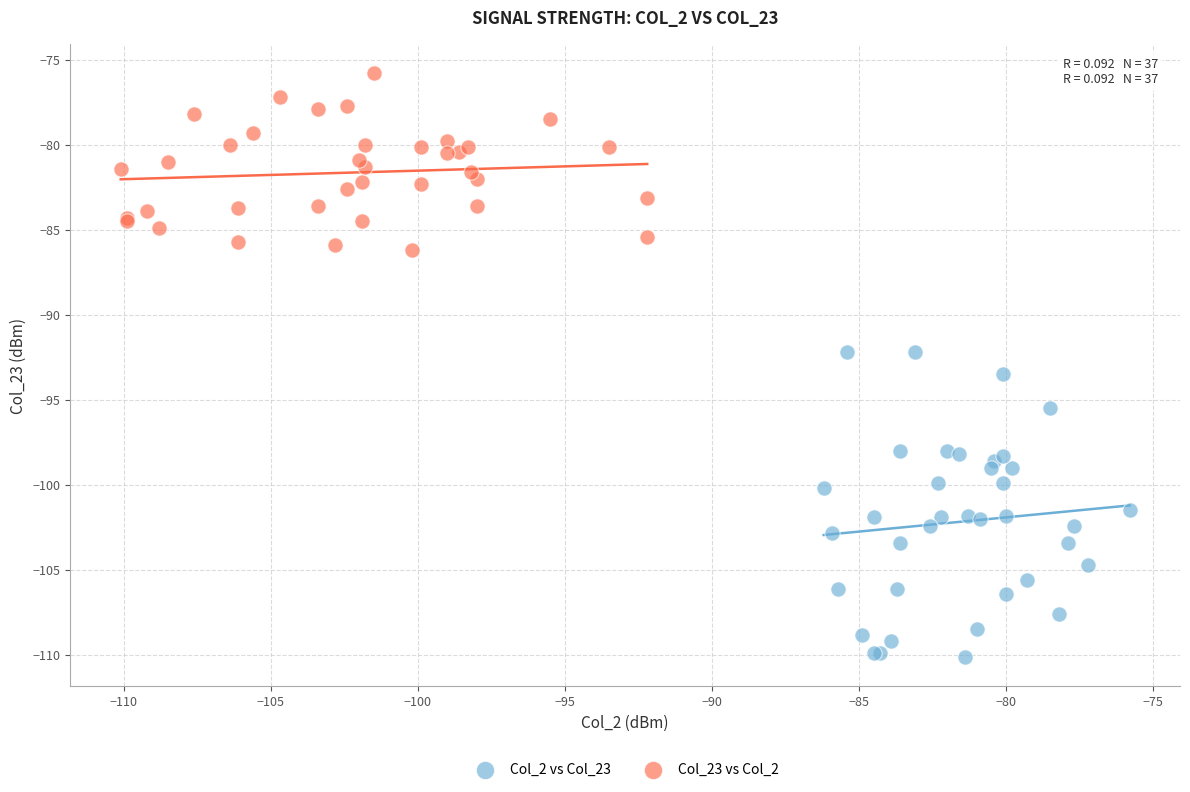

Which series has the largest Y range (max minus min)?

Col_2 vs Col_23